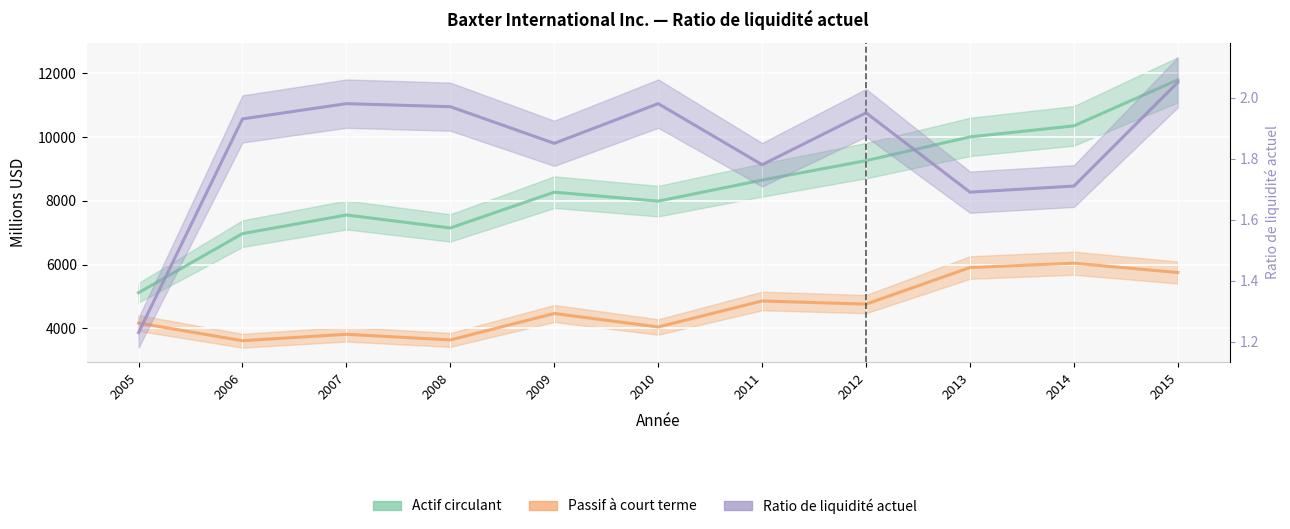

Rank the series at 2007 from lowest to highest value.

Ratio de liquidité actuel, Passif à court terme, Actif circulant